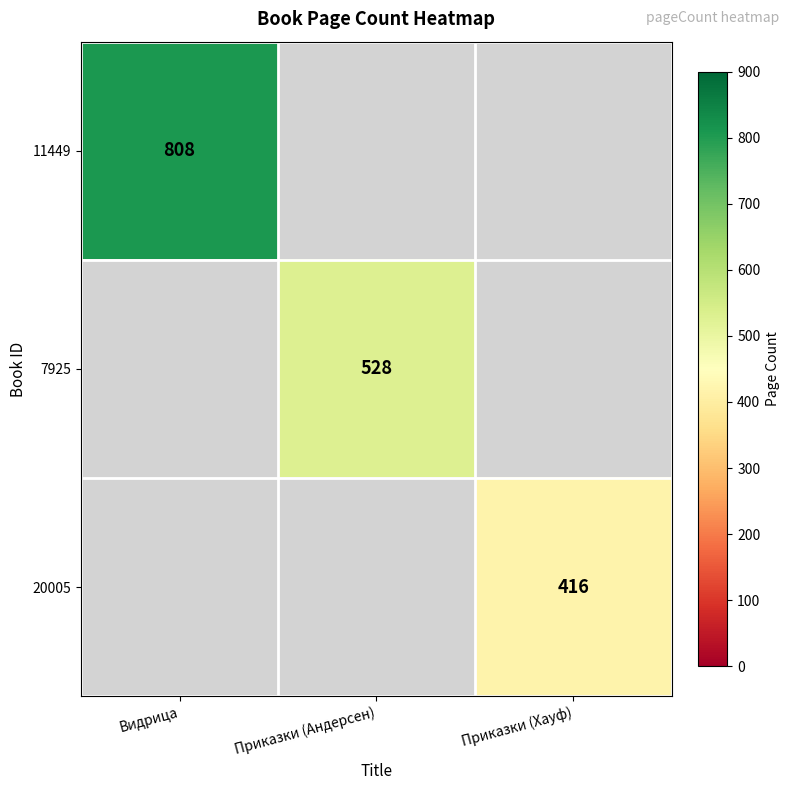

At how many categories does at least one series exceed 645?

1